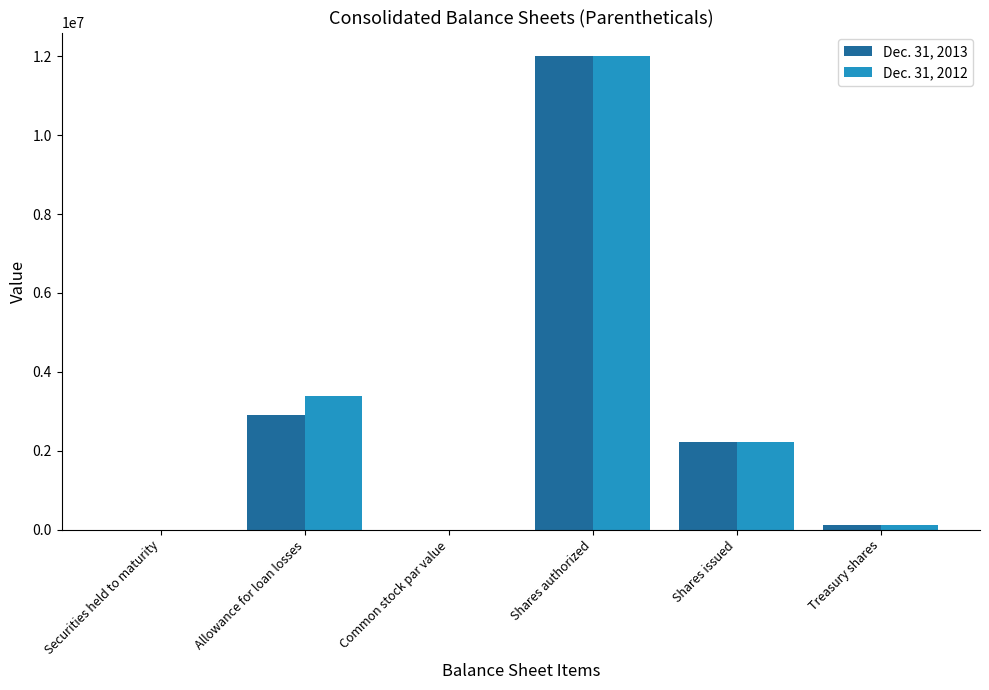

Which series has the largest range (max minus min)?

Dec. 31, 2013